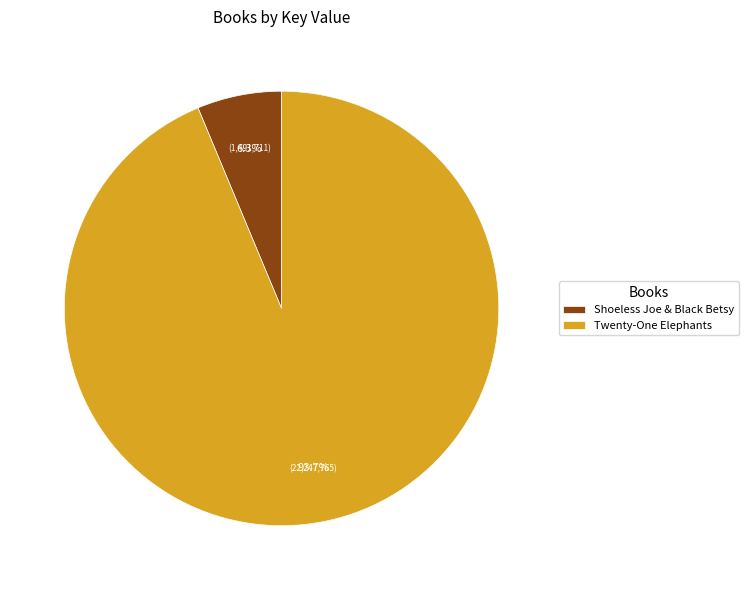

Is it true that Twenty-One Elephants is 94% of the pie?

True